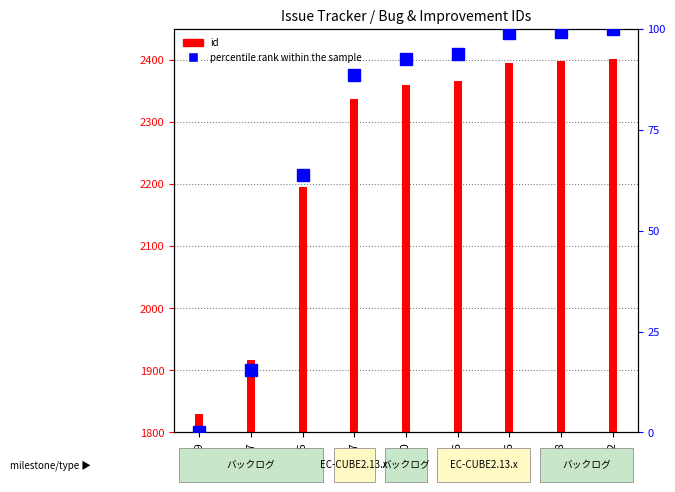

The percentile rank within the sample series shows 53.1 at 2402. True or false?

False